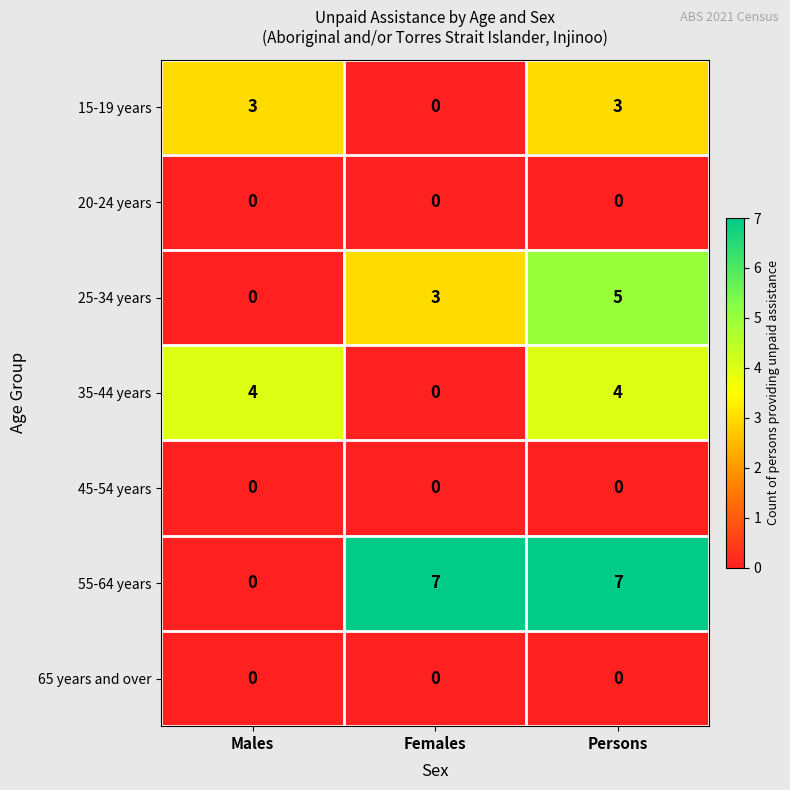

What is the sum of the 35-44 years values at Persons and Males?

8